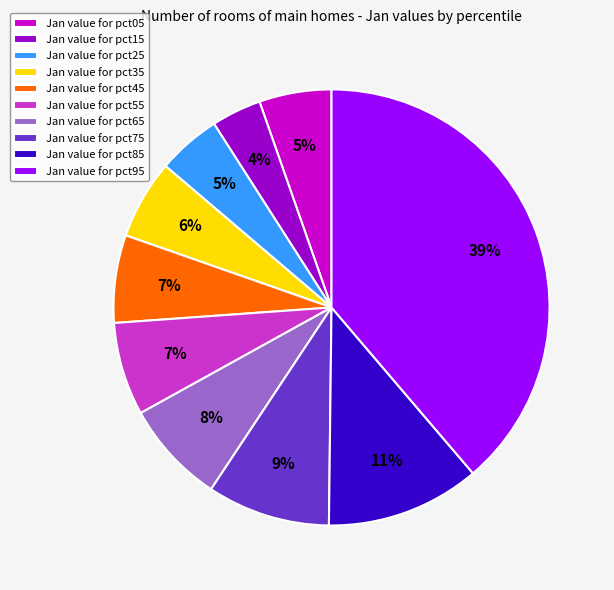

Is there any slice that represents more than half of the pie?

No